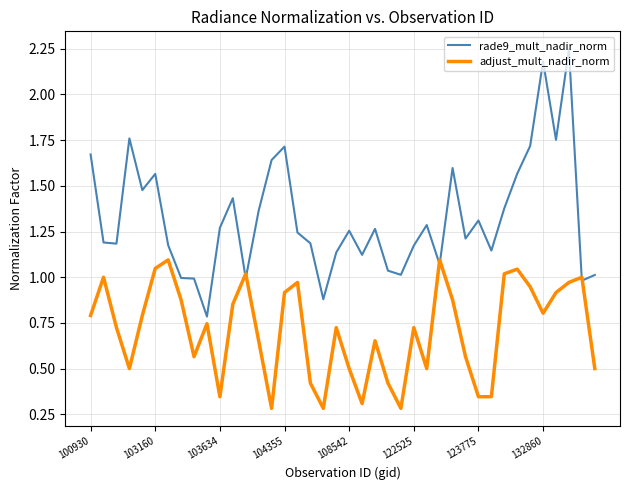

List the series in order of their peak value, highest first.

rade9_mult_nadir_norm, adjust_mult_nadir_norm